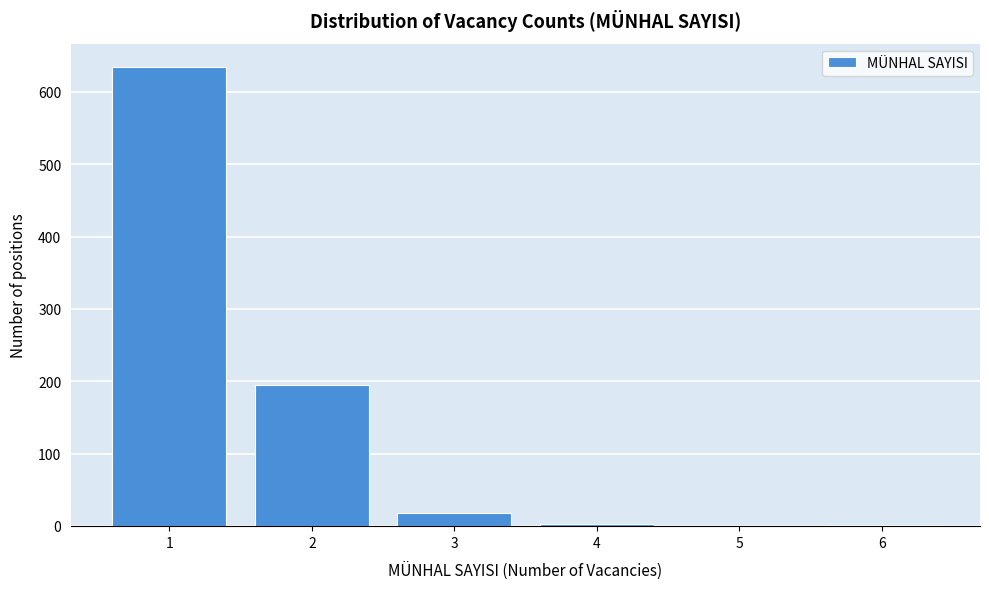

Is it true that the value at 2 is 195?

True